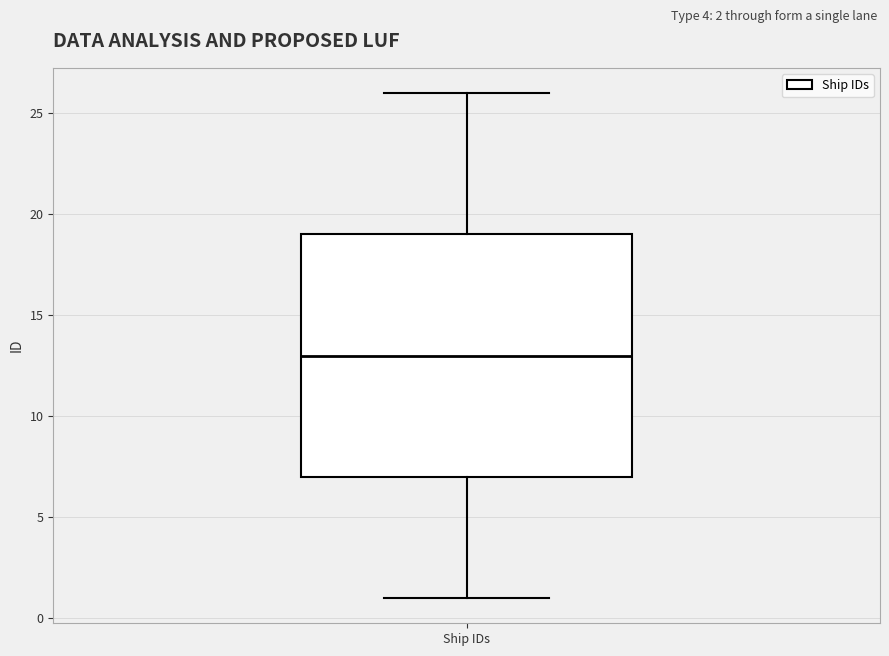

Read this box plot against the y-axis: the position of the median line, the range covered by the box, and the ends of both whiskers. The values are not printed on the chart, so give them approximately, as read against the axis.

median 13, box 7 to 19, whiskers 1 to 26